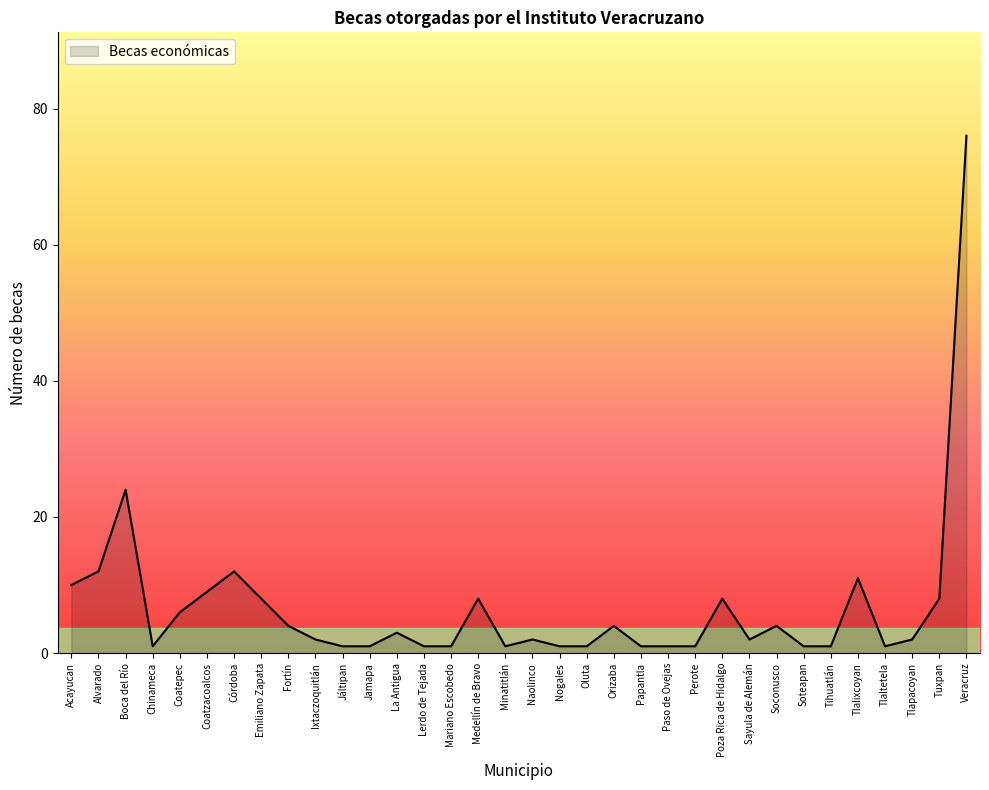

The chart shows a value of 1 at Soconusco. True or false?

False